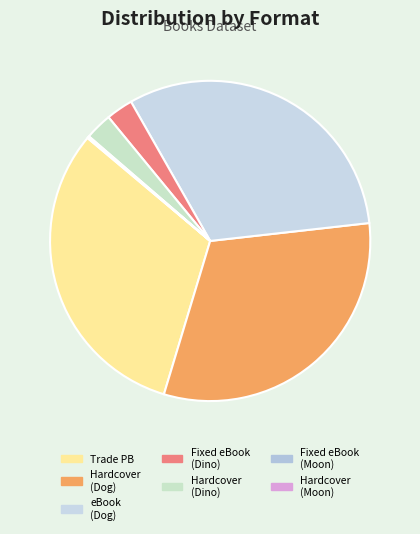

Rank the categories by value from lowest to highest.

Moon (Fixed Layout eBook), Moon (Hardcover), Dinosaur Discovery (Fixed Layout eBook), Dinosaur Discovery (Hardcover), Inside of a Dog (Trade Paperback), Inside of a Dog (Hardcover), Inside of a Dog (eBook)